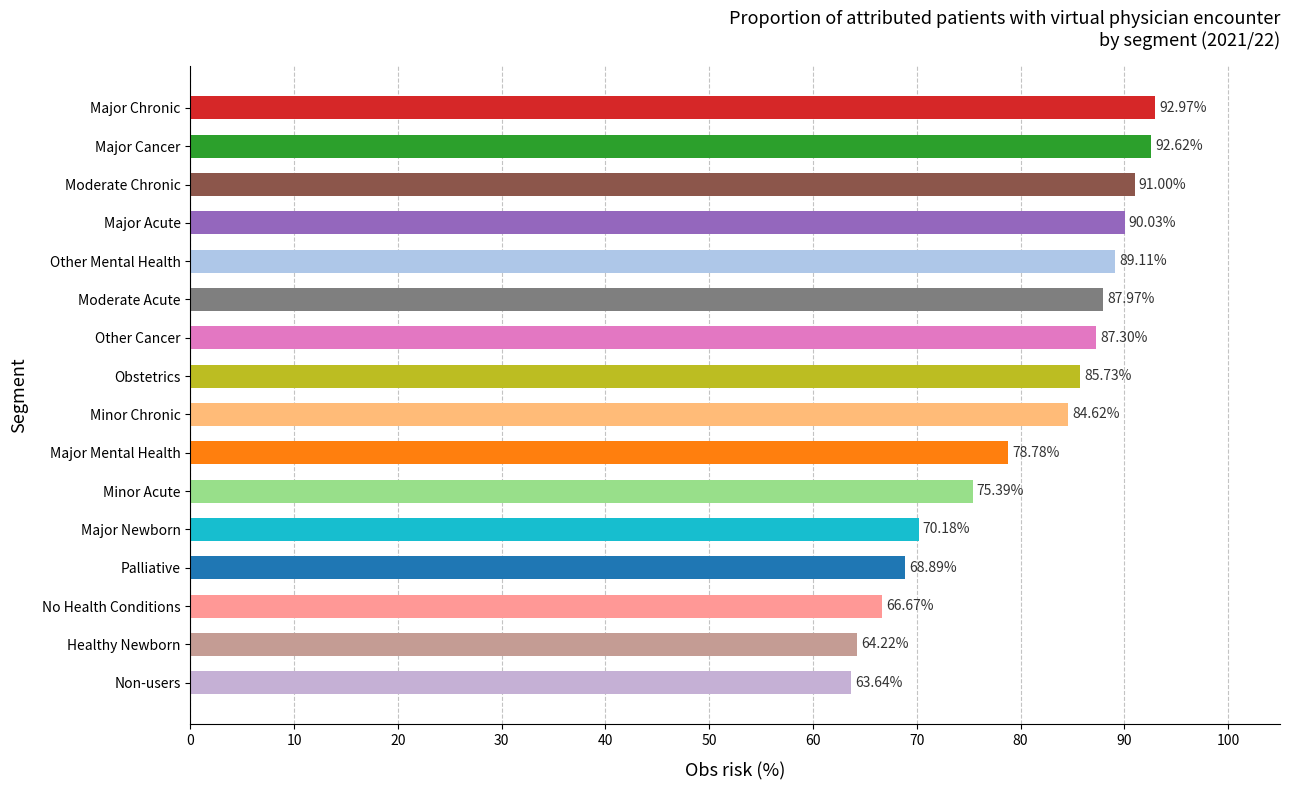

At which label is the value closest to 78?

Major Mental Health